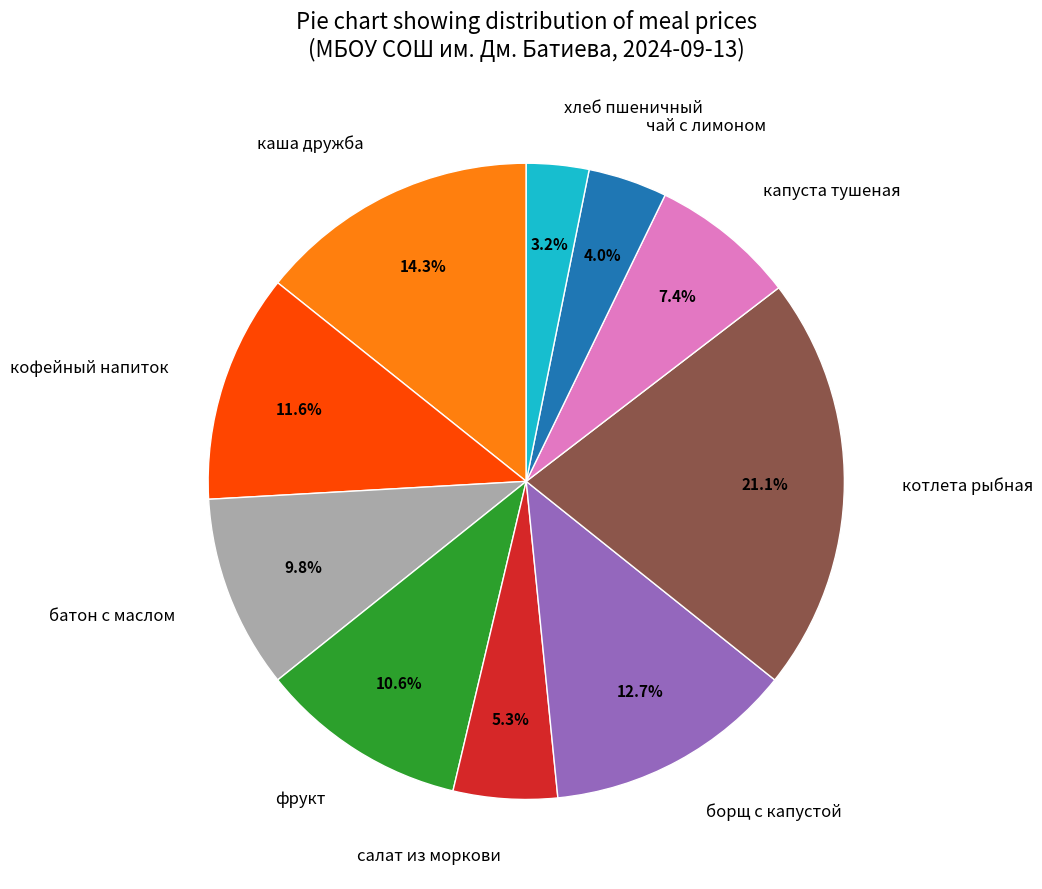

To the nearest percent, what percentage of the pie is батон с маслом?

10%